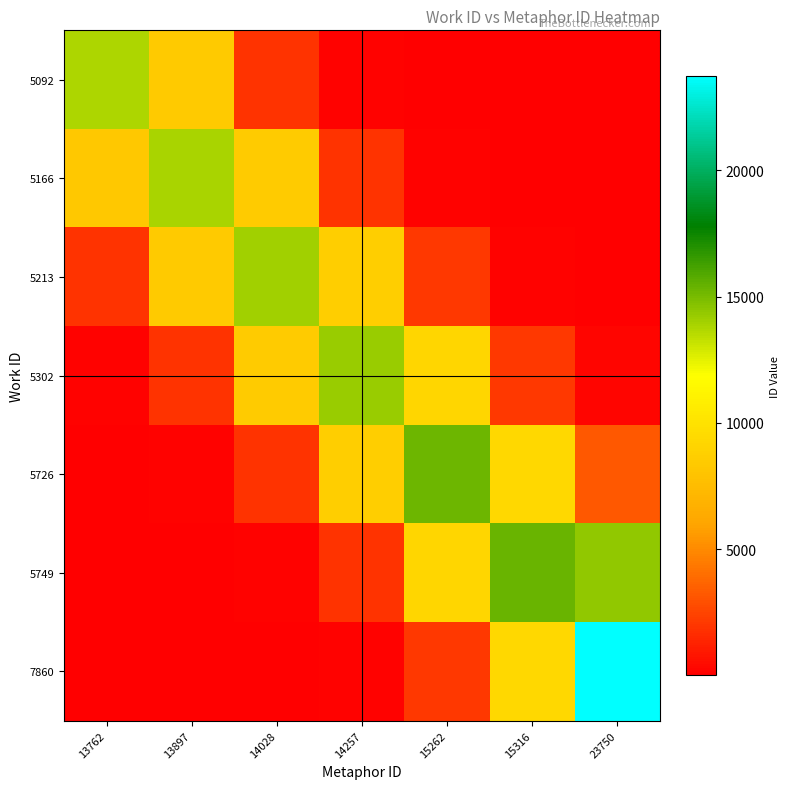

What is the difference between the highest and lowest values at 15316?

15315.9